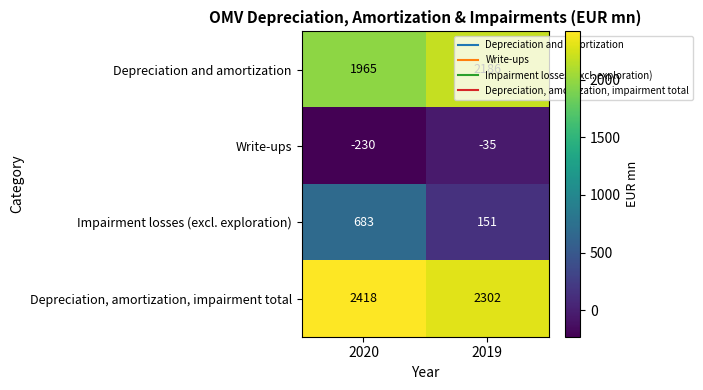

The Write-ups series shows -50 at 2019. True or false?

False